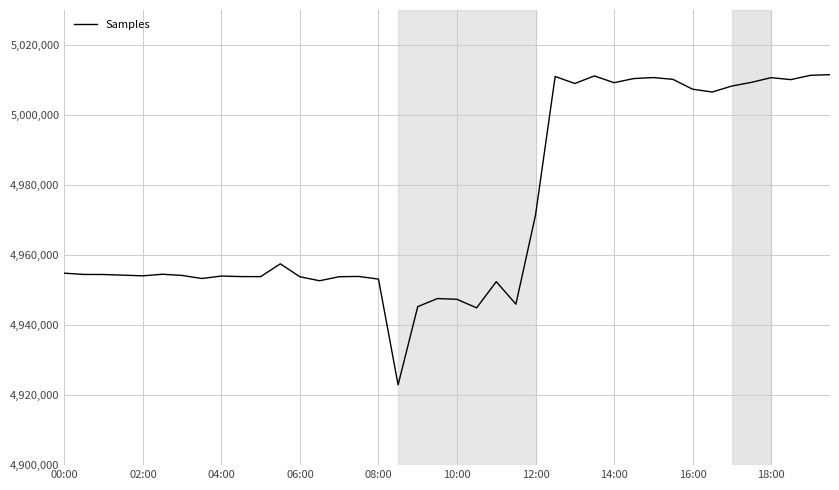

What is the difference between the maximum and minimum values?

88598